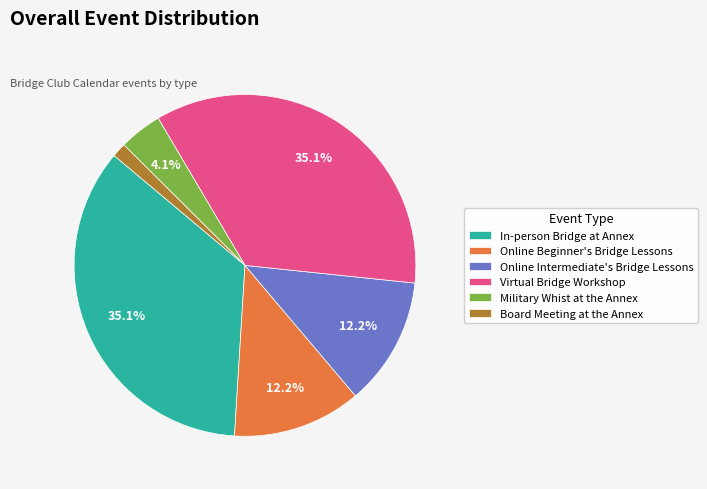

Is there any slice that represents more than half of the pie?

No